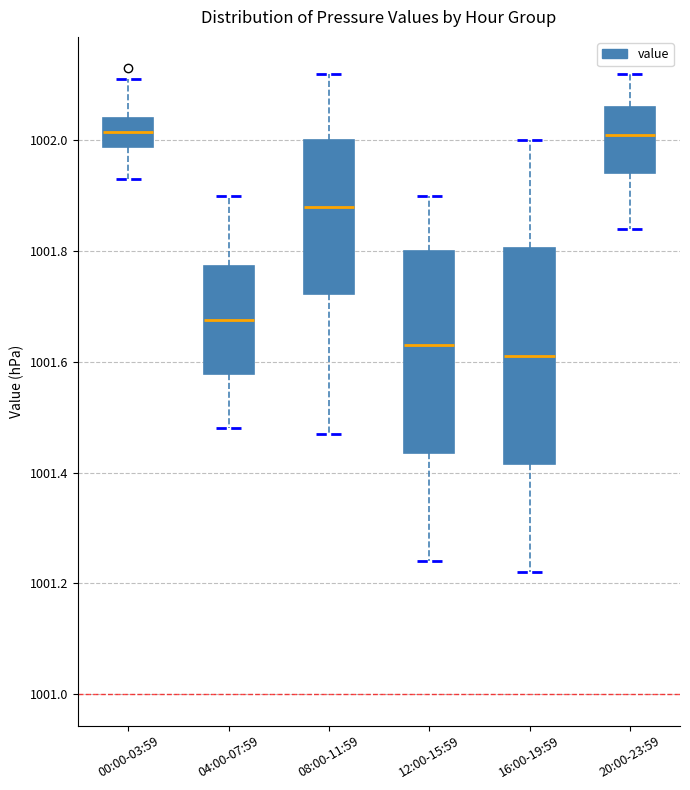

Reading left to right, transcribe this box plot: for each box, give where its median line is, the range the box spans, and where its two whiskers end, as read against the y-axis. The values are not printed on the chart, so give them approximately, as read against the axis.

00:00-03:59: median 1002.02, box 1001.98 to 1002.04, whiskers 1001.94 to 1002.12
04:00-07:59: median 1001.68, box 1001.58 to 1001.78, whiskers 1001.48 to 1001.90
08:00-11:59: median 1001.88, box 1001.72 to 1002.00, whiskers 1001.48 to 1002.12
12:00-15:59: median 1001.64, box 1001.44 to 1001.80, whiskers 1001.24 to 1001.90
16:00-19:59: median 1001.62, box 1001.42 to 1001.80, whiskers 1001.22 to 1002.00
20:00-23:59: median 1002.02, box 1001.94 to 1002.06, whiskers 1001.84 to 1002.12